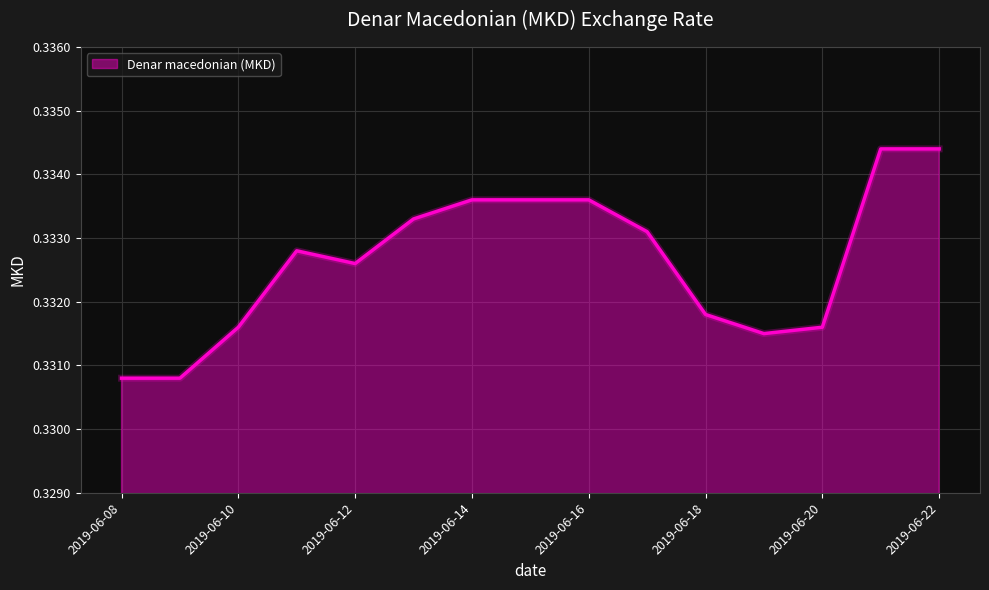

What is the greatest value displayed?

0.3